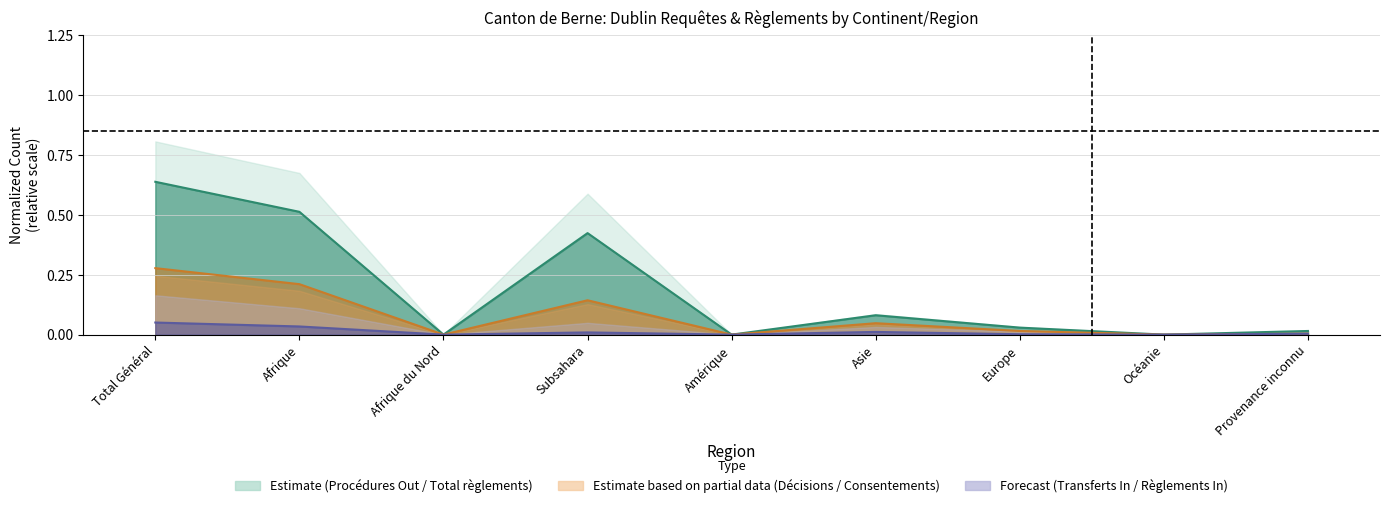

List the series in order of their overall mean, lowest first.

Transferts Procédure In, Règlements (Consentements), Total règlements